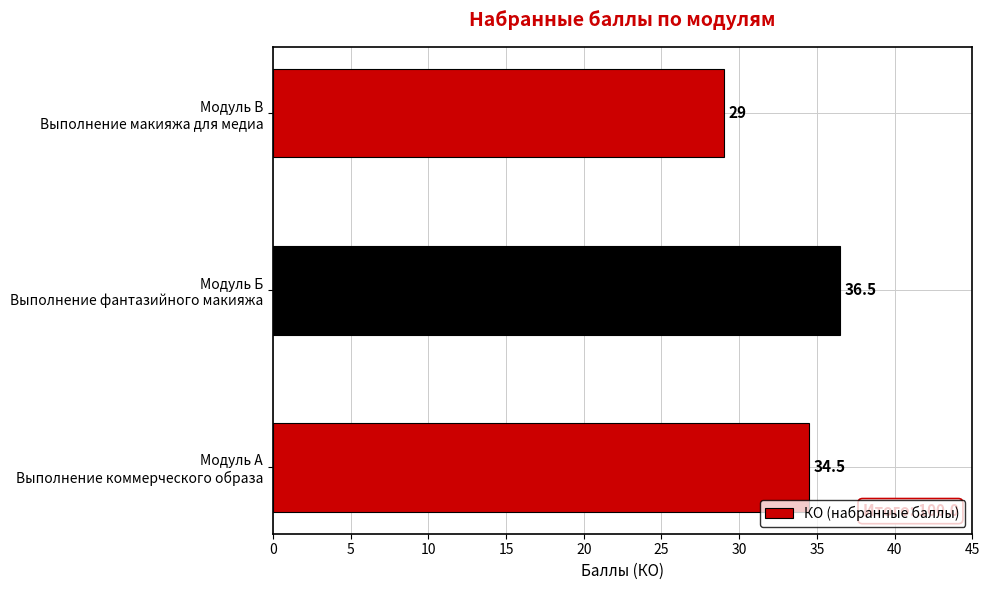

List the labels in order of value, smallest first.

Модуль В
Выполнение макияжа для медиа, Модуль А
Выполнение коммерческого образа, Модуль Б
Выполнение фантазийного макияжа